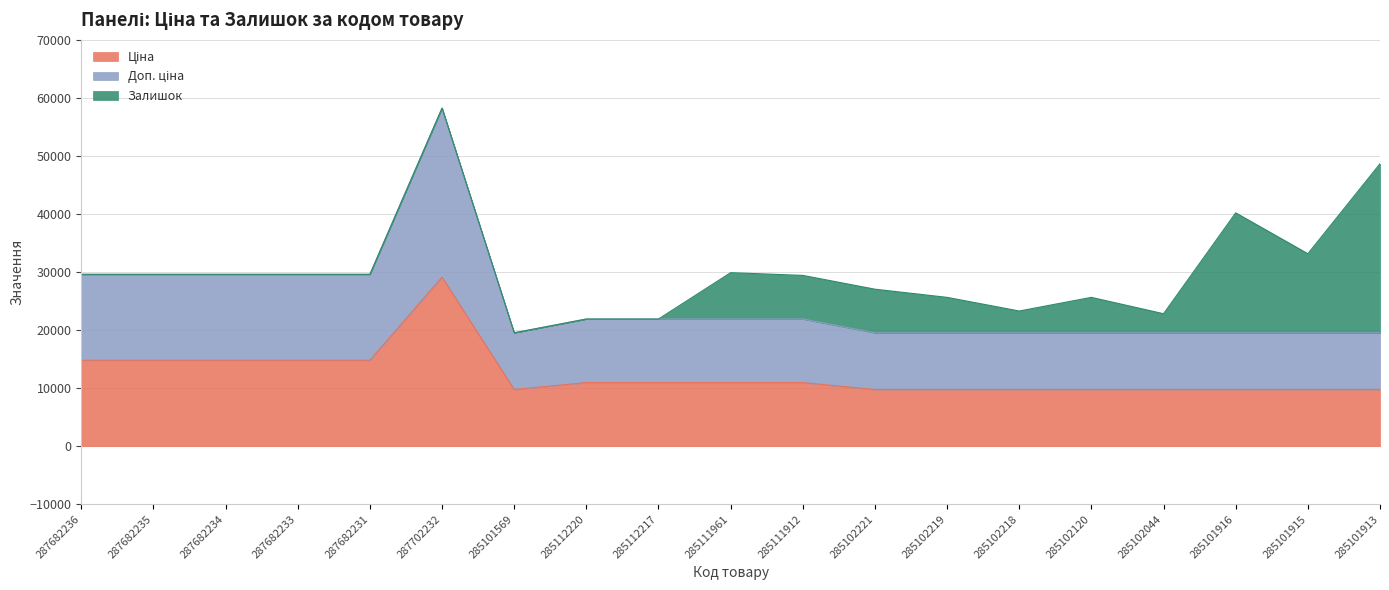

What position from the right is 287682235?

18